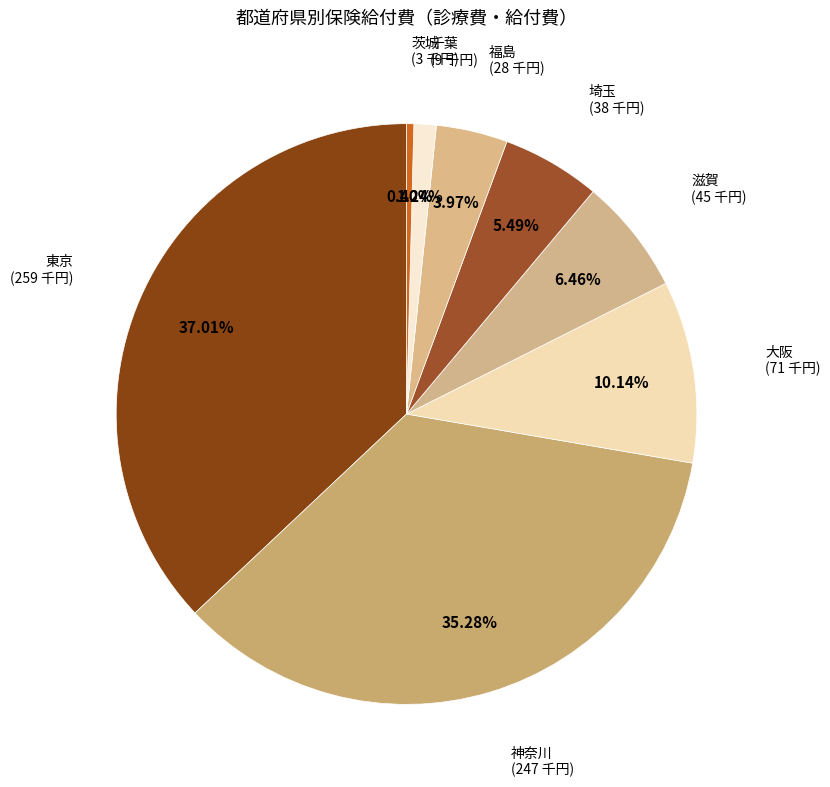

What is the largest slice in the pie chart?

東京